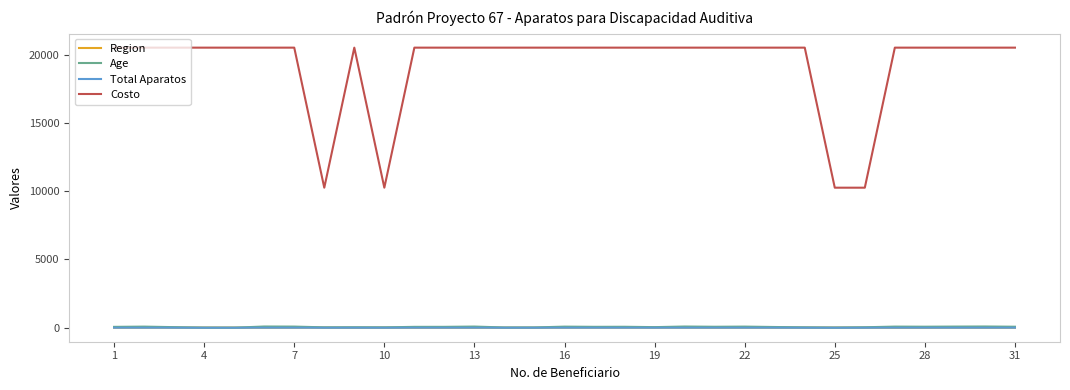

Which series has the widest spread of values?

Costo